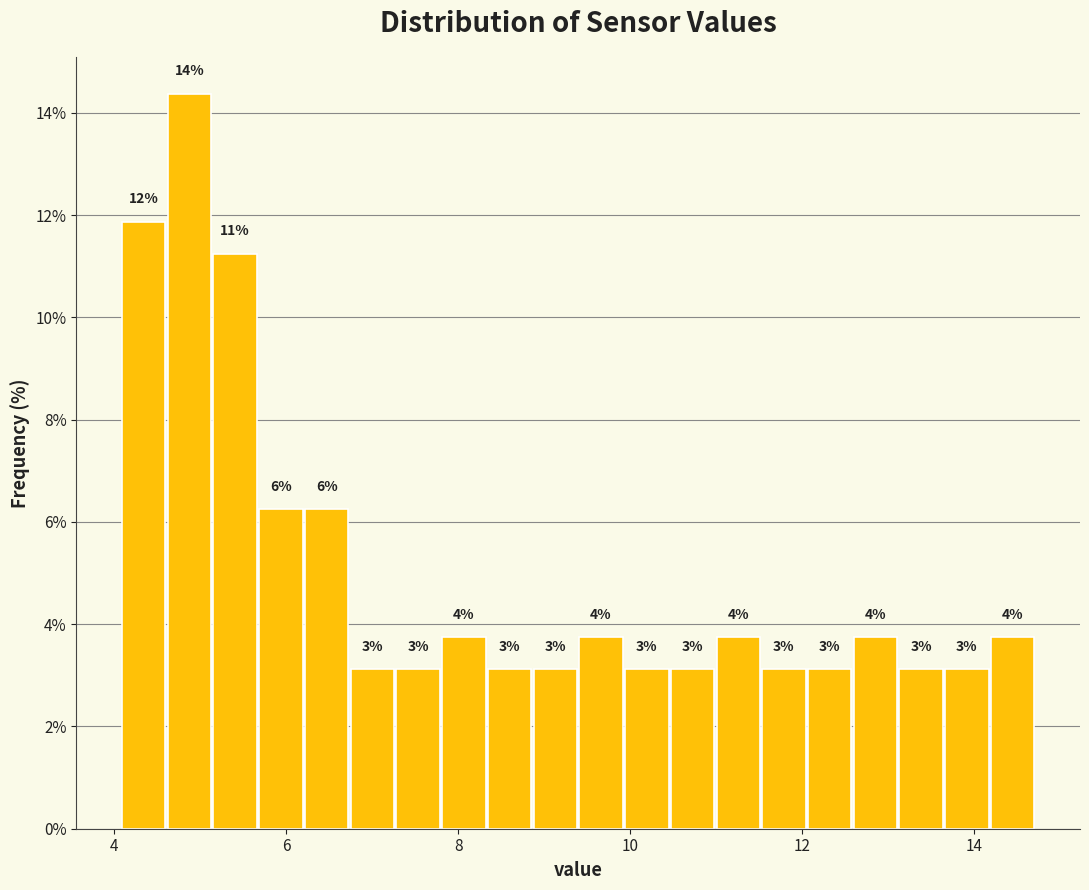

Read against the x-axis, roughly where is the centre of the tallest bar?

4.8